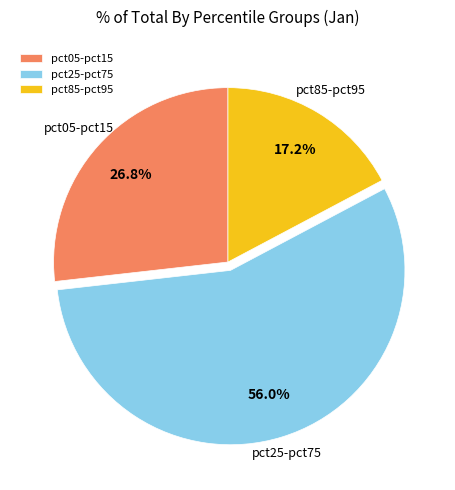

Rank the categories by value from lowest to highest.

pct85-pct95, pct05-pct15, pct25-pct75